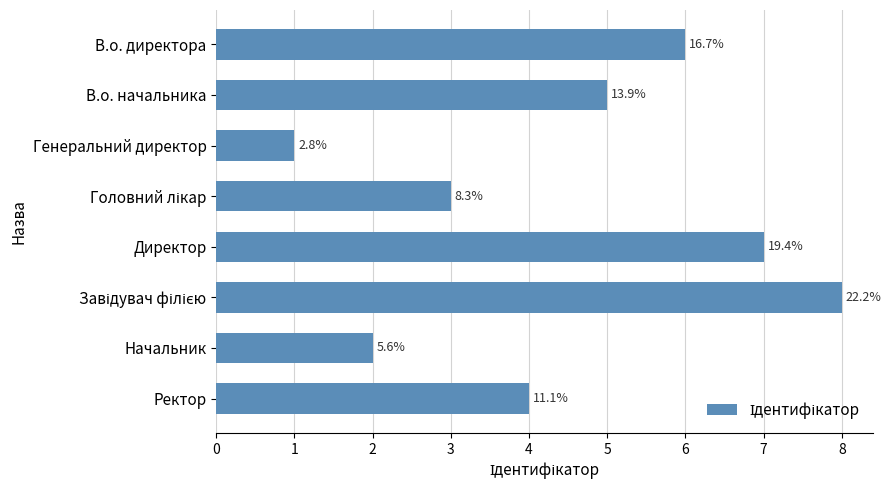

How many bars are there in total?

8